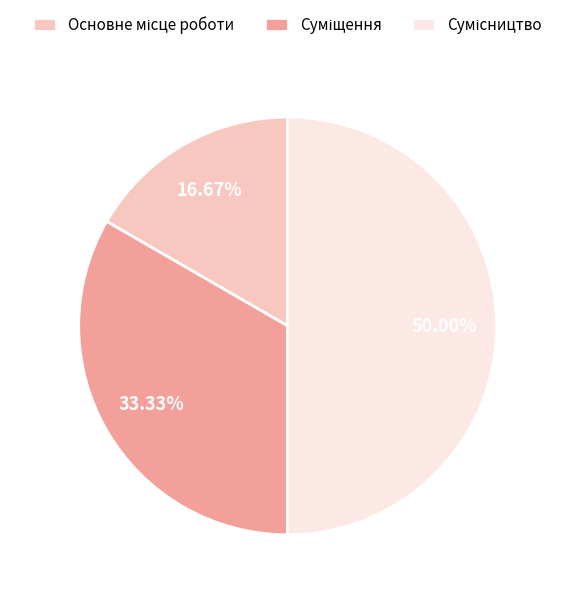

To the nearest percent, what portion does Суміщення represent?

33%